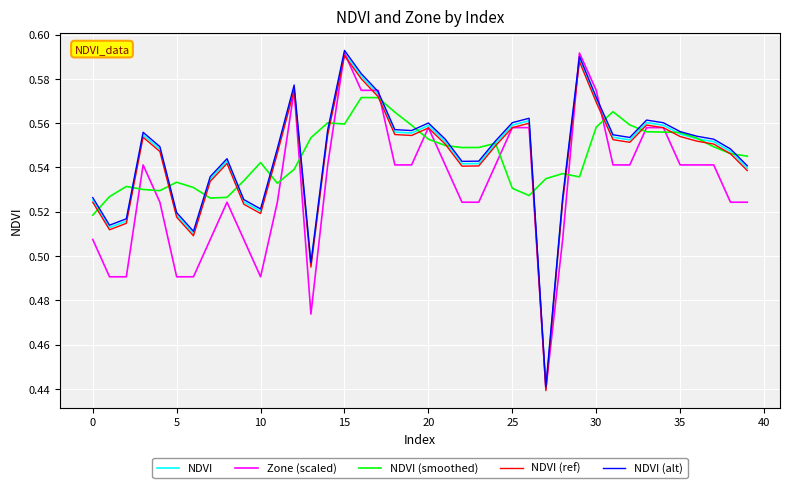

Which series has the largest range (max minus min)?

NDVI (alt)